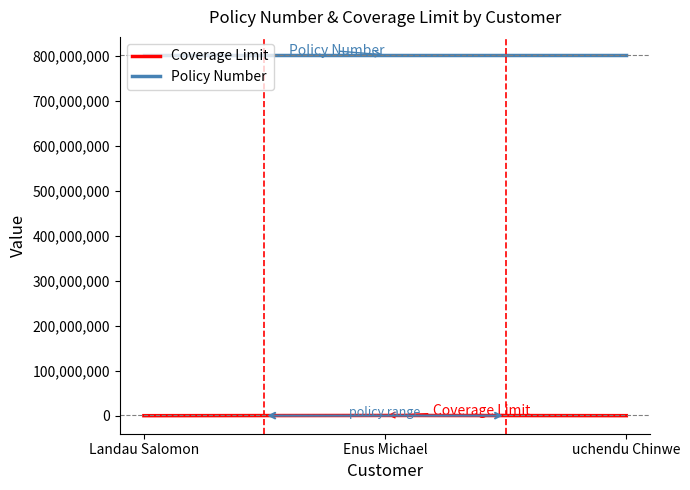

What is the difference between the second highest and minimum values in the Coverage Limit series?

50000